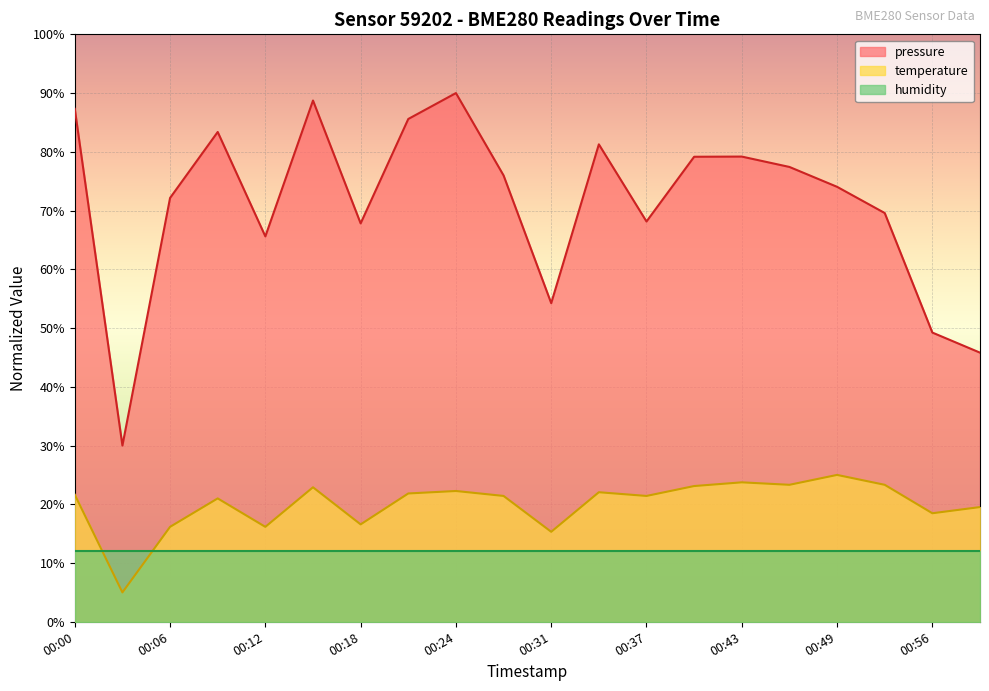

Between 00:09 and 00:12, which series saw the biggest shift?

pressure